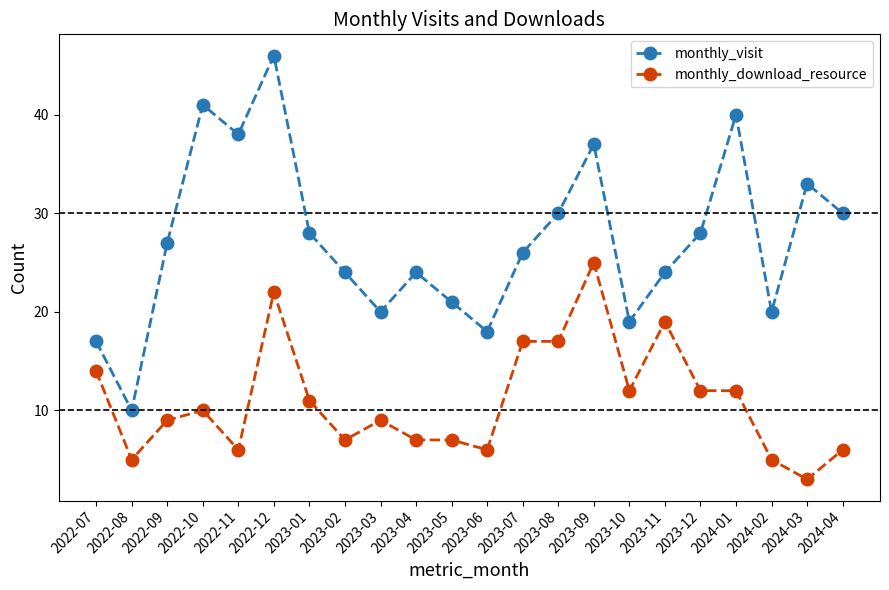

At which category does monthly_download_resource reach its first local peak?

2022-10